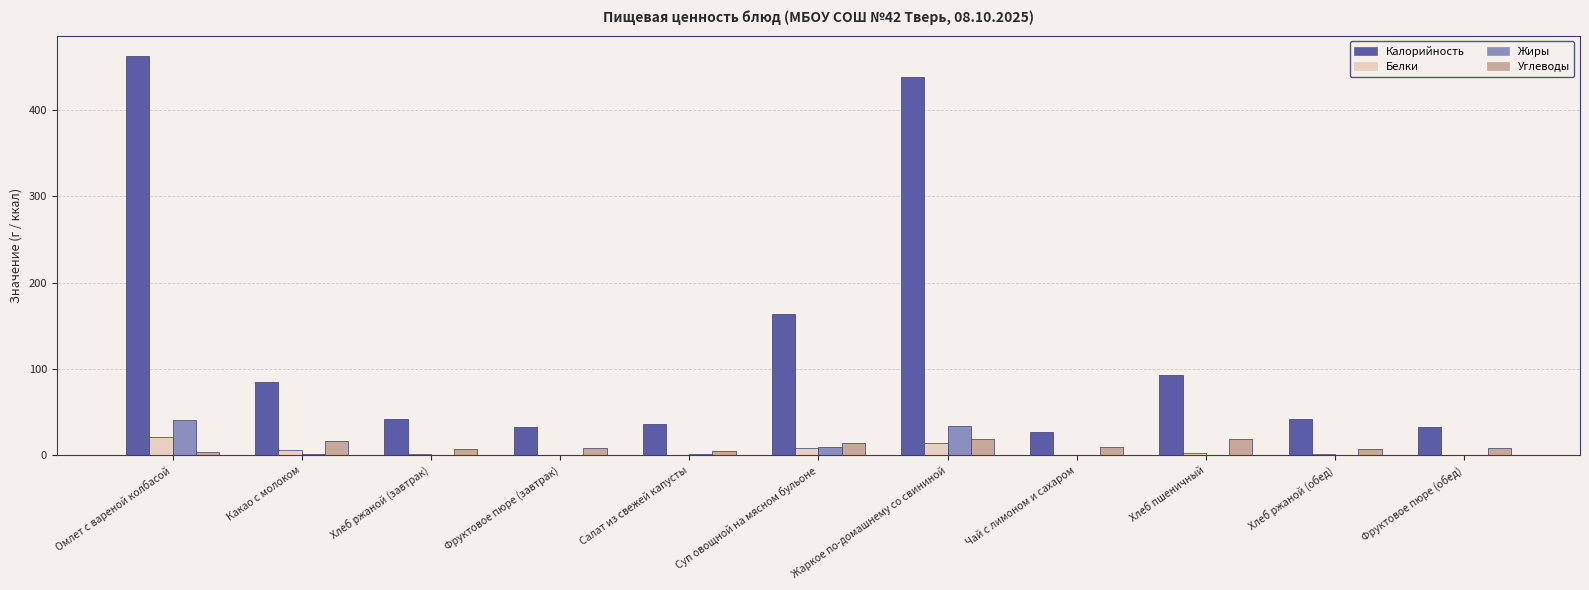

Which series has the largest total across all categories?

Калорийность